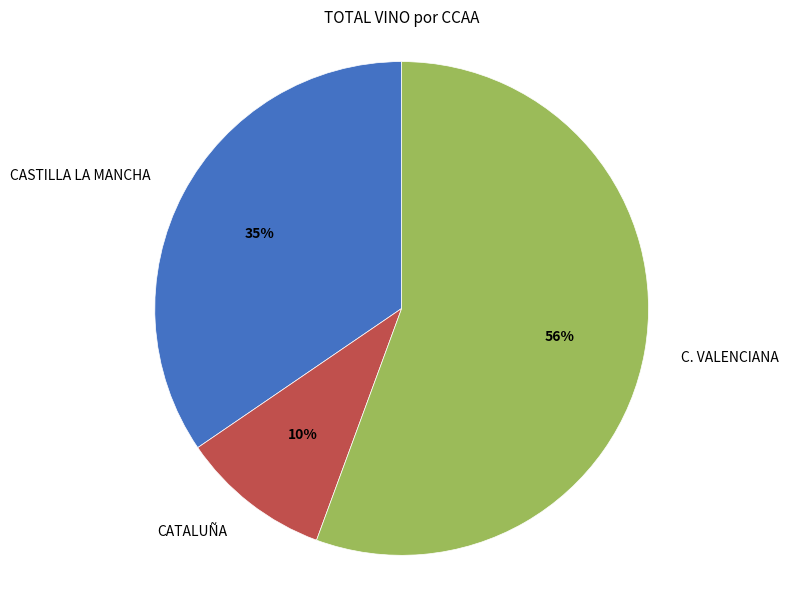

Approximately how many times larger is the value at C. VALENCIANA compared to CASTILLA LA MANCHA?

1.6